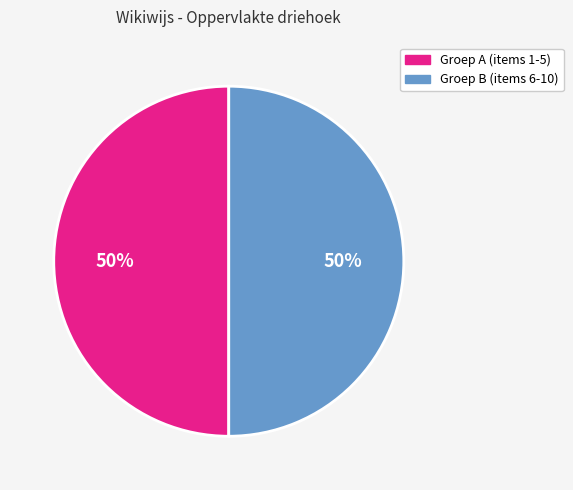

Is there any slice that represents more than half of the pie?

No